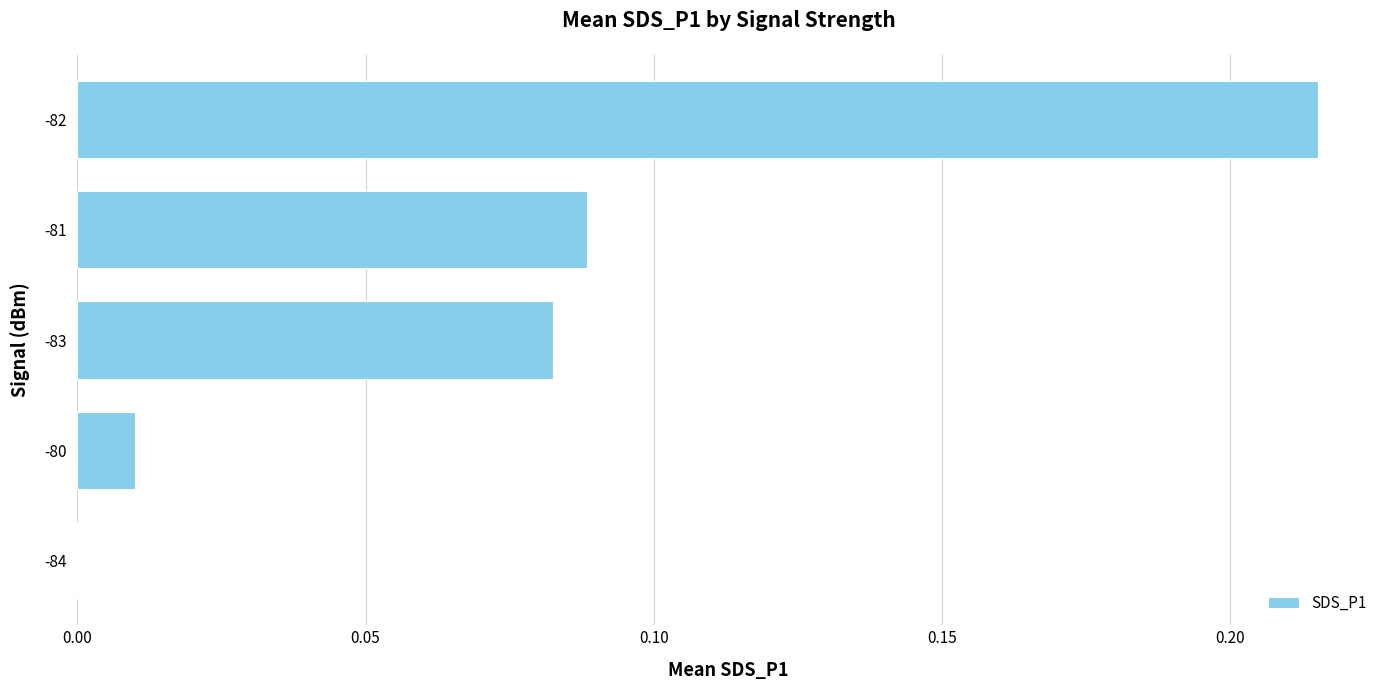

Which label corresponds to the largest value in the chart?

-82